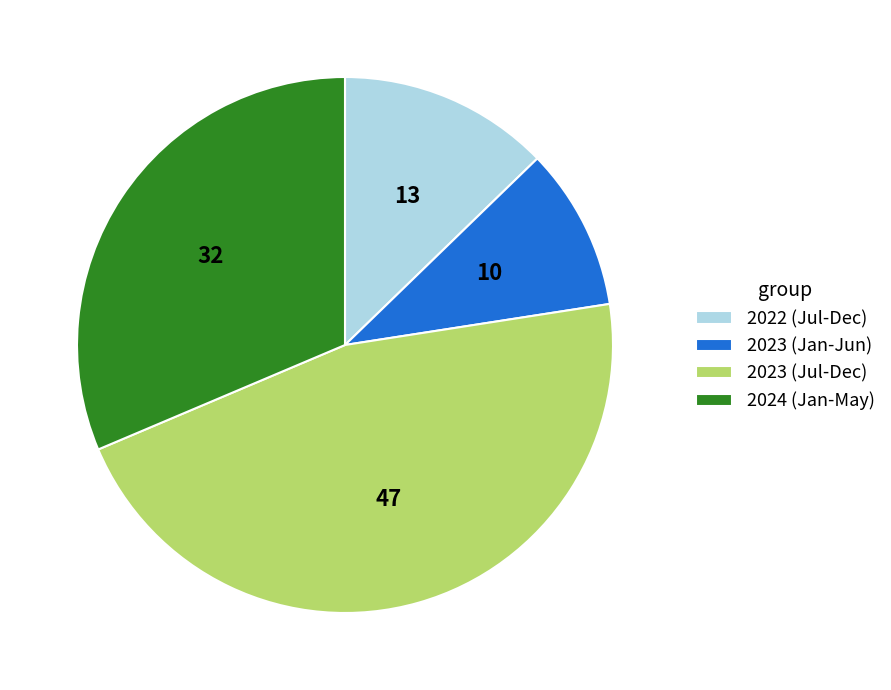

Which slice is the largest?

2023 (Jul-Dec)